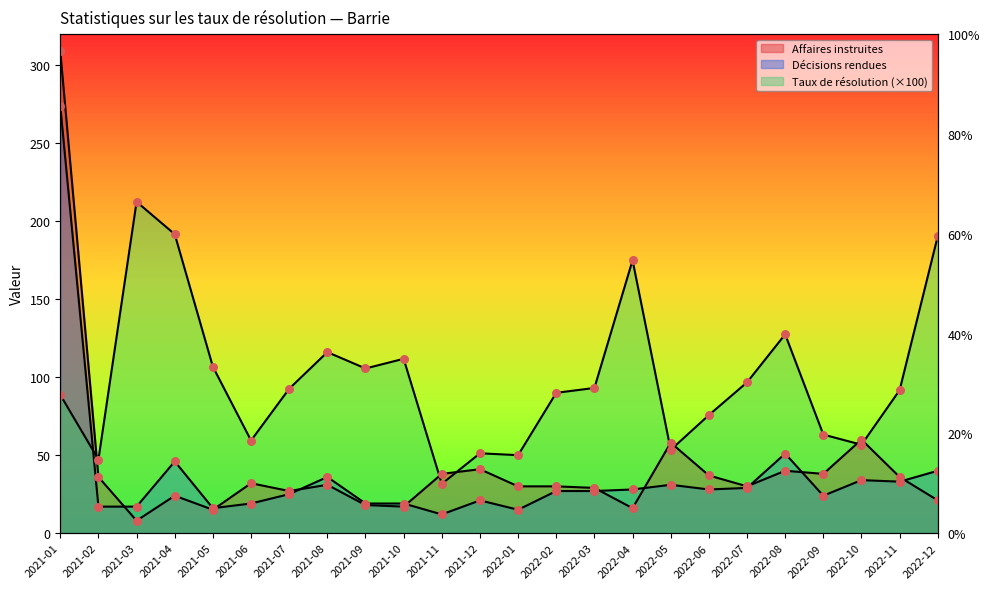

Which series has the widest spread of Y values?

Affaires instruites